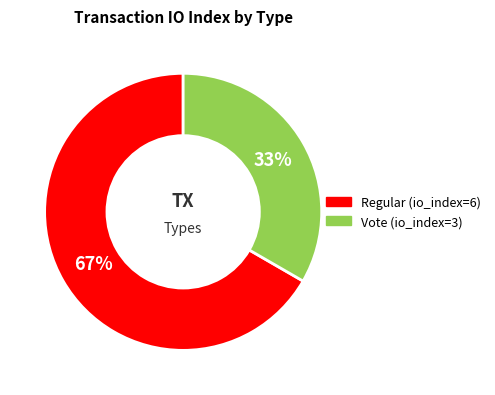

Is it true that Vote (io_index=3) is 33% of the pie?

True